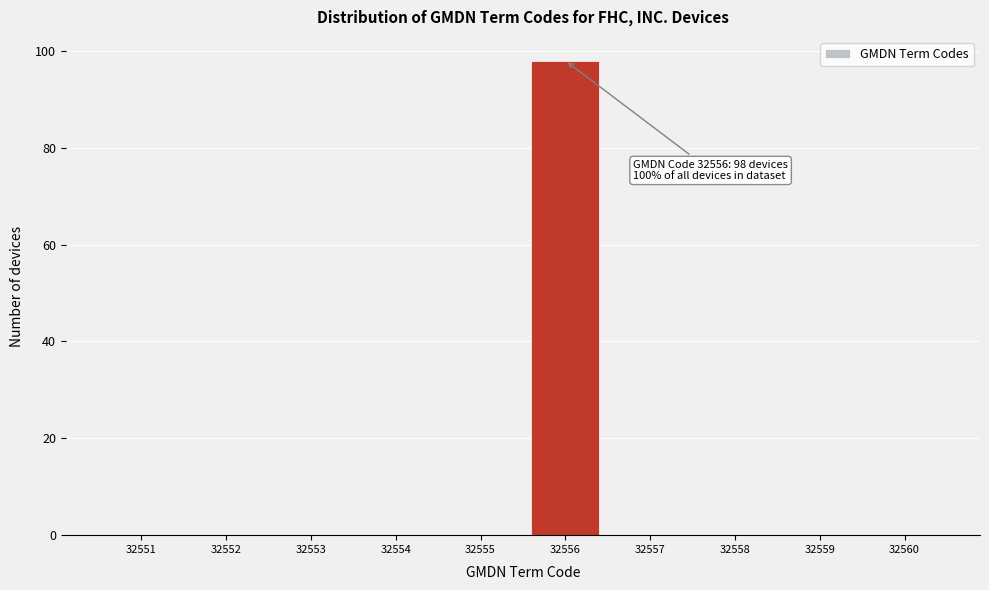

Which range on the x-axis has the tallest bar?

32555.5 to 32556.5